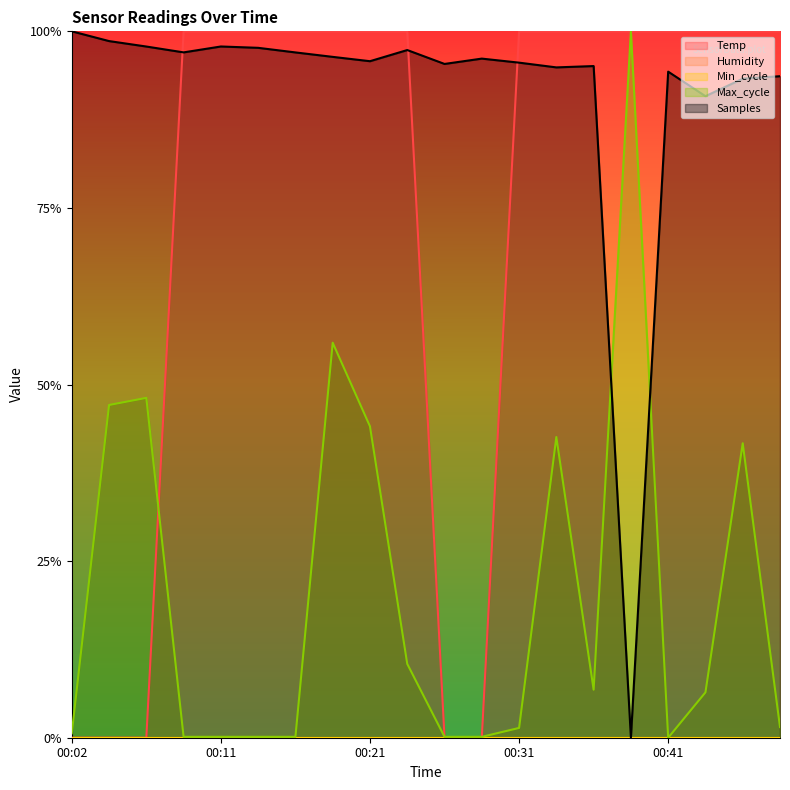

True or false: Max_cycle has a value of 0.0 at 00:14.

False